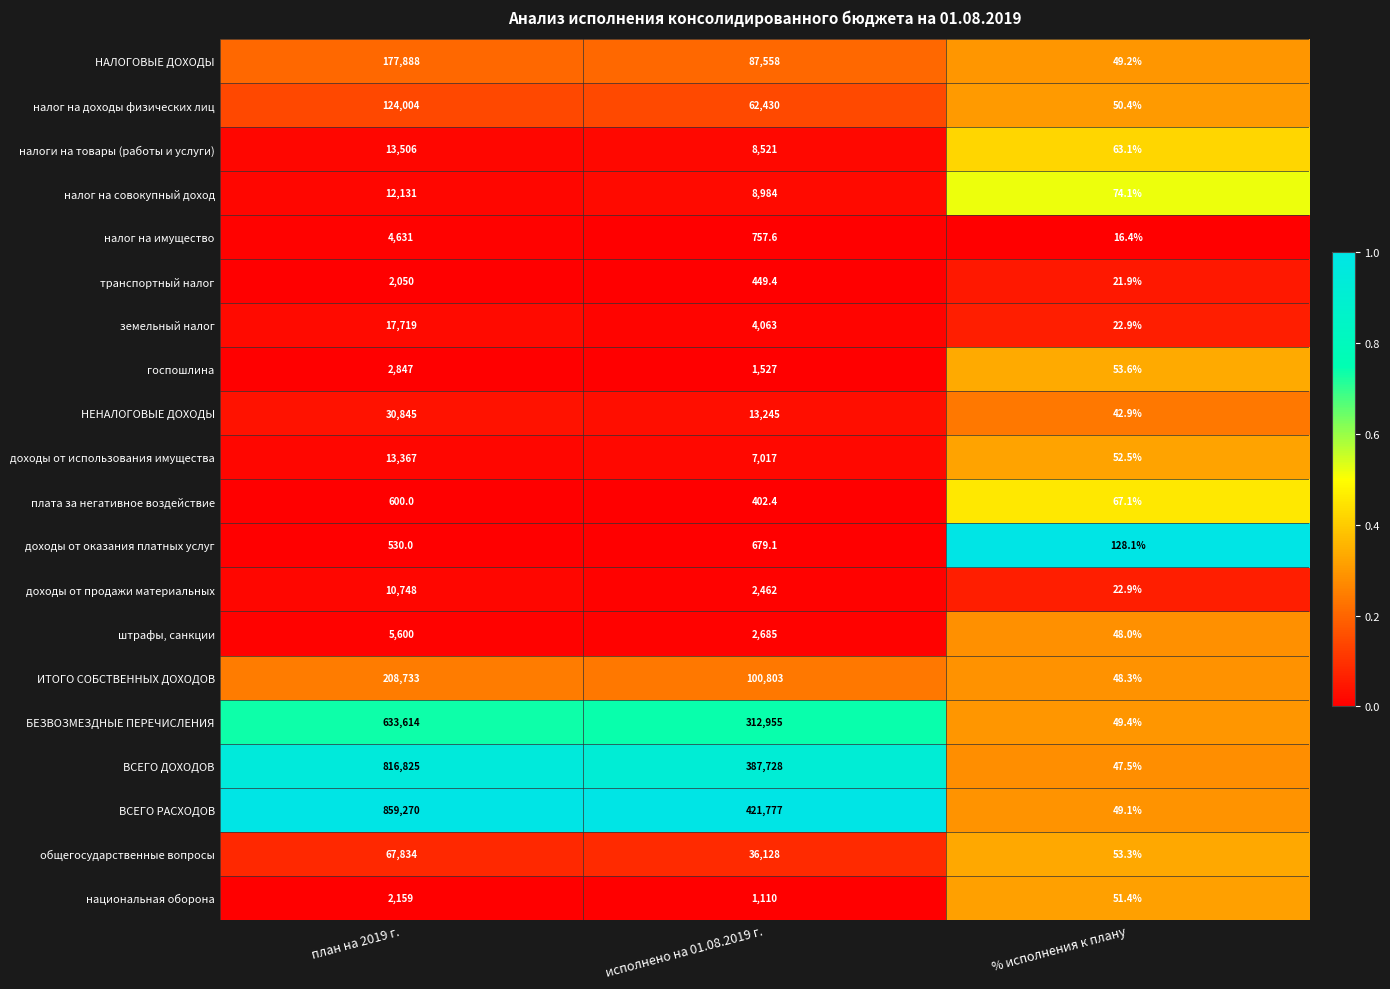

What is the maximum value for доходы от продажи материальных?

10748.0